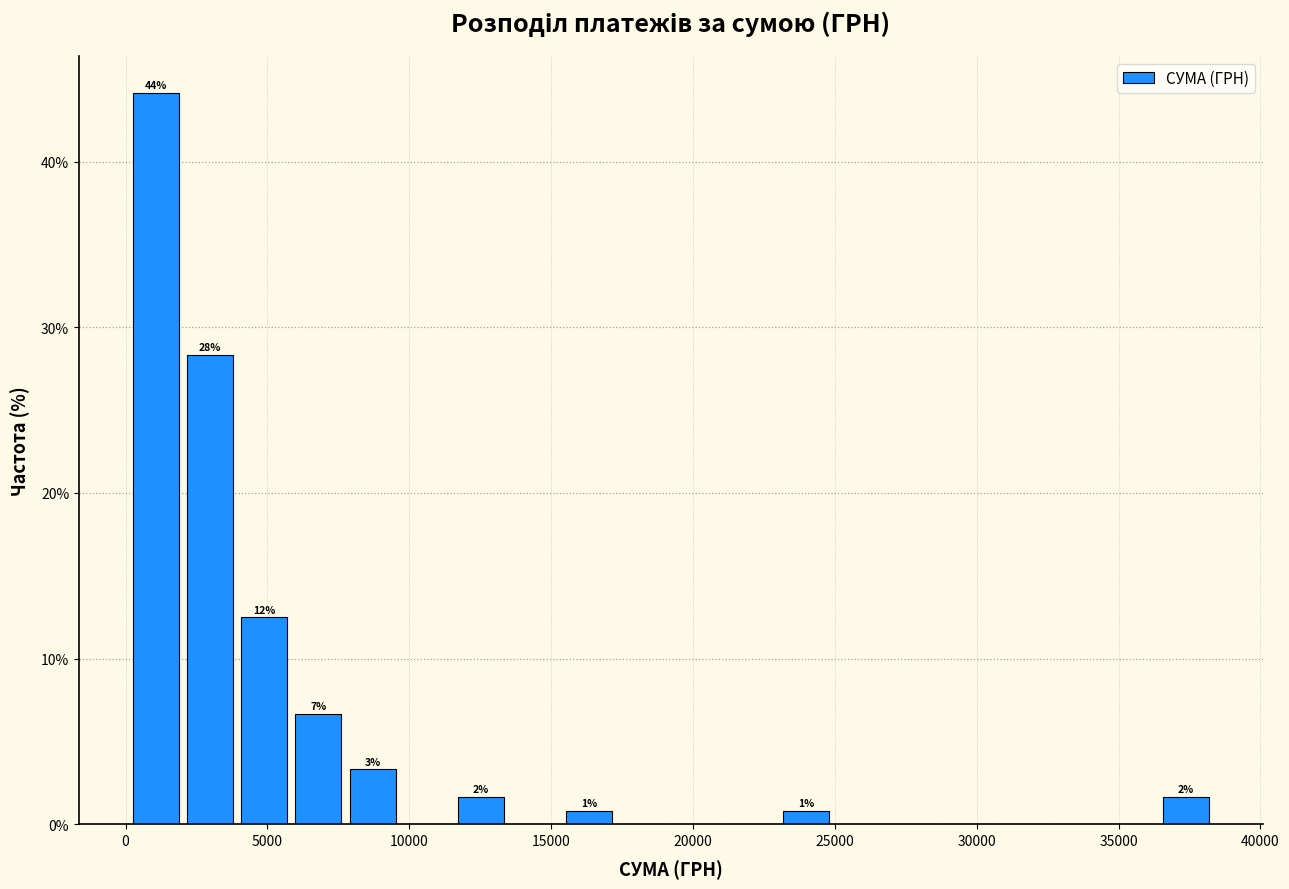

Read against the x-axis, roughly where is the centre of the tallest bar?

1000